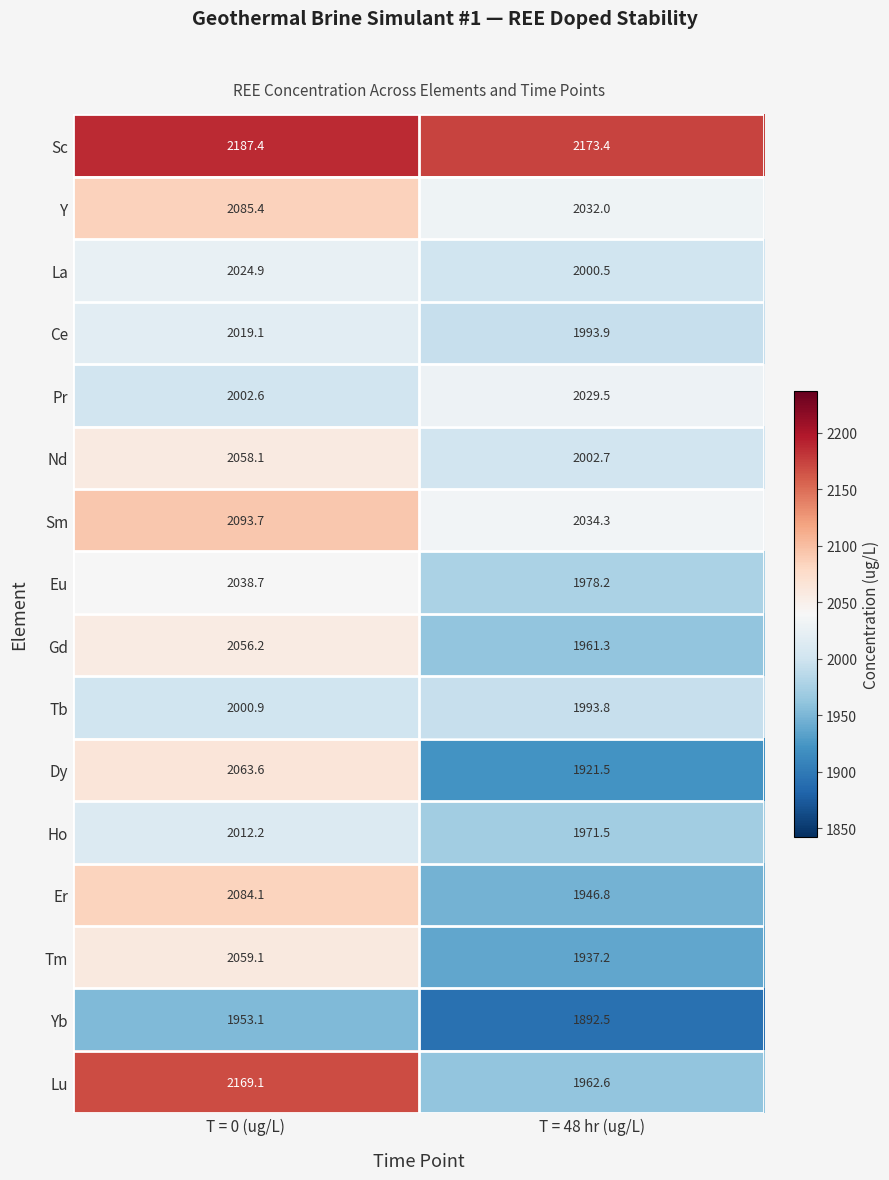

The Er series shows 3265.8 at T = 0 (ug/L). True or false?

False